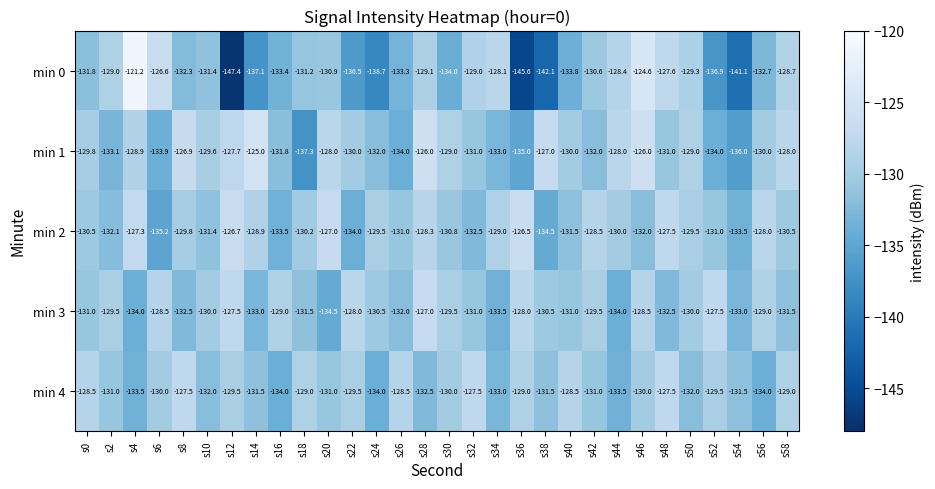

The value of min 1 at s10 is -129.6. True or false?

True